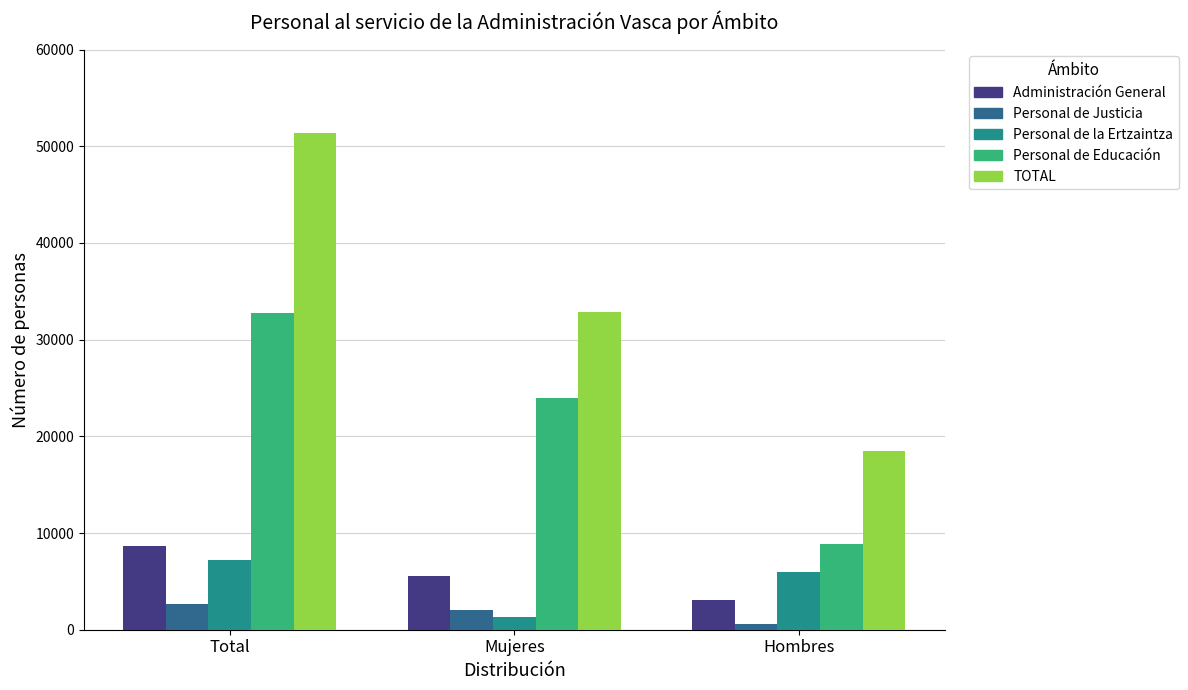

True or false: Personal de Justicia has a value of 2076 at Mujeres.

True